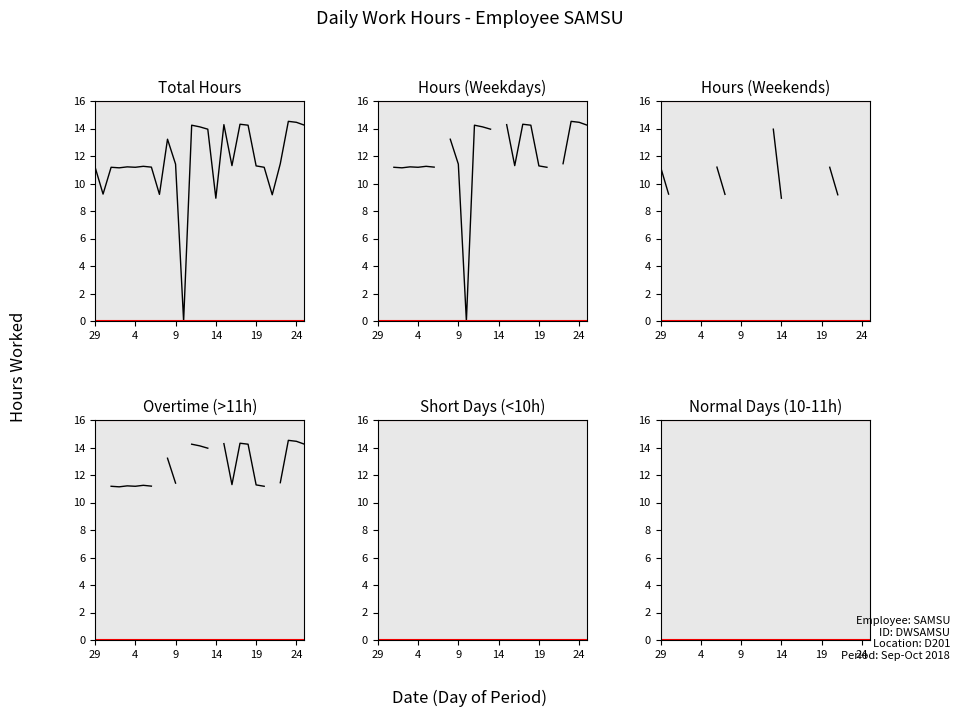

True or false: Normal Days (10-11h) has a value of nan at 21.

False